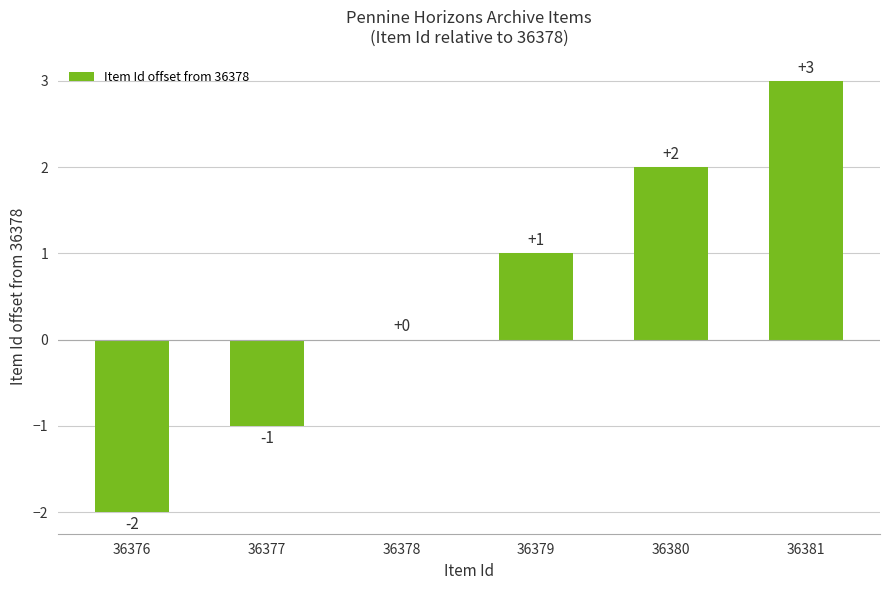

At which category does the chart reach its peak across all series?

36381